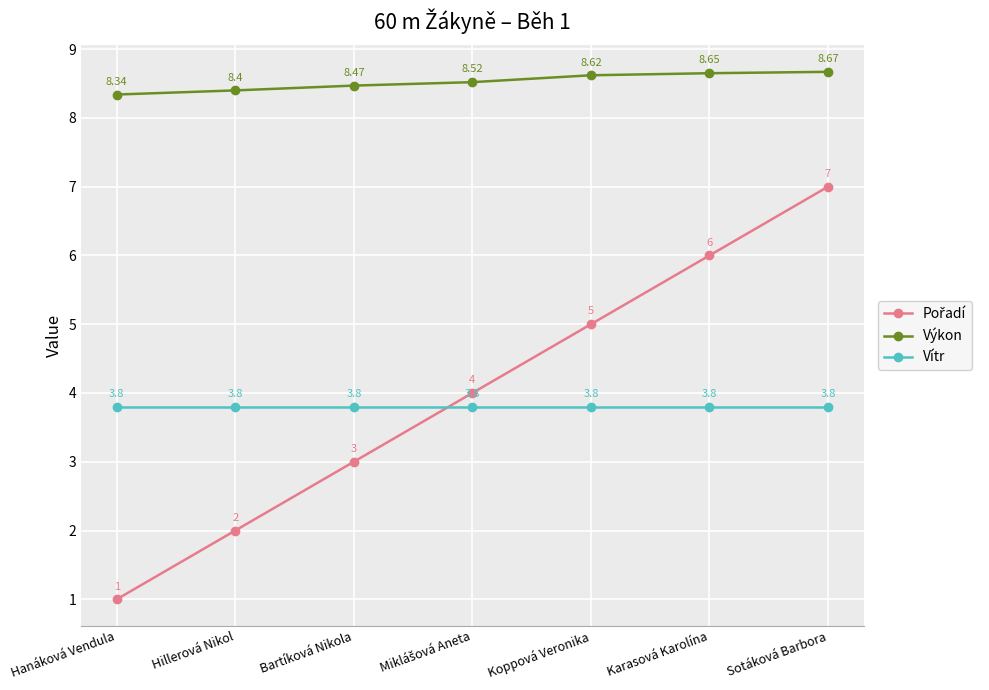

True or false: Výkon has a value of 8.3 at Hanáková Vendula.

True